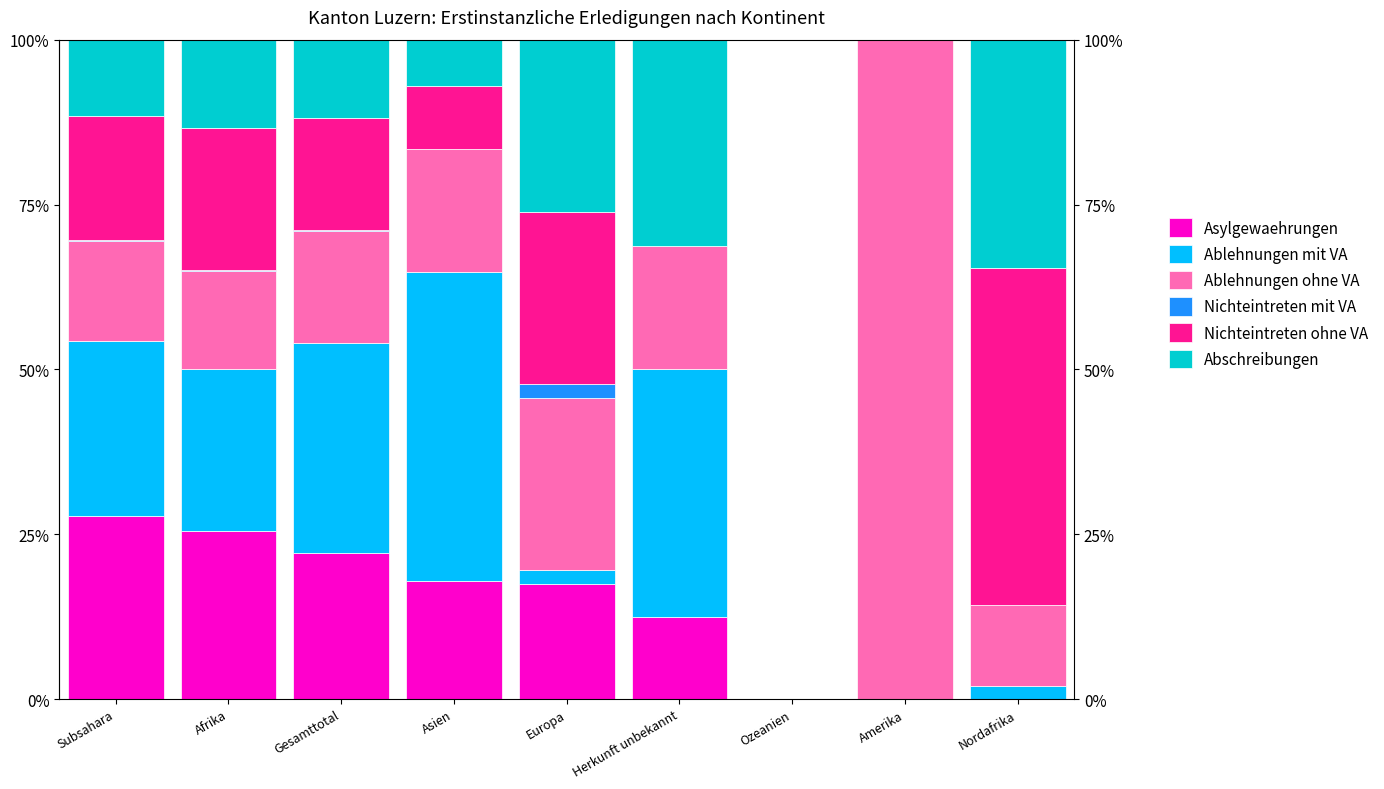

How many bars are there in each group?

6